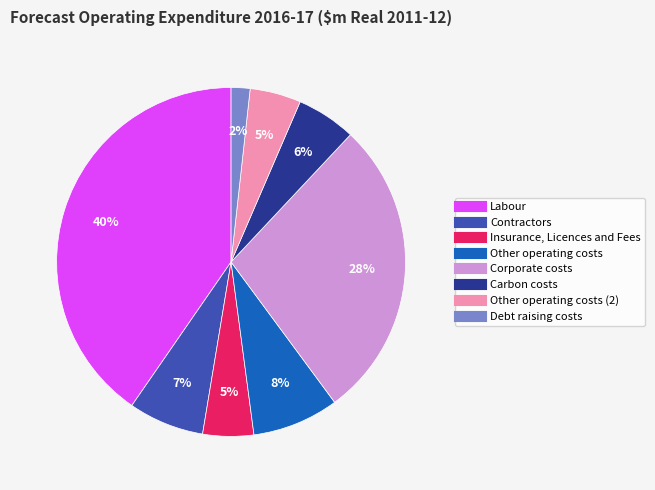

How many segments does this pie chart have?

8